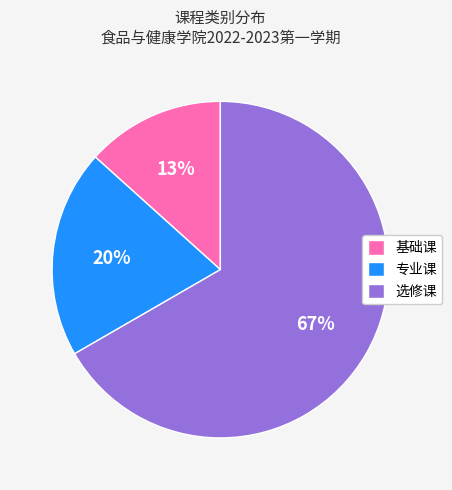

Is the sum of 基础课 and 选修课 greater than half?

Yes